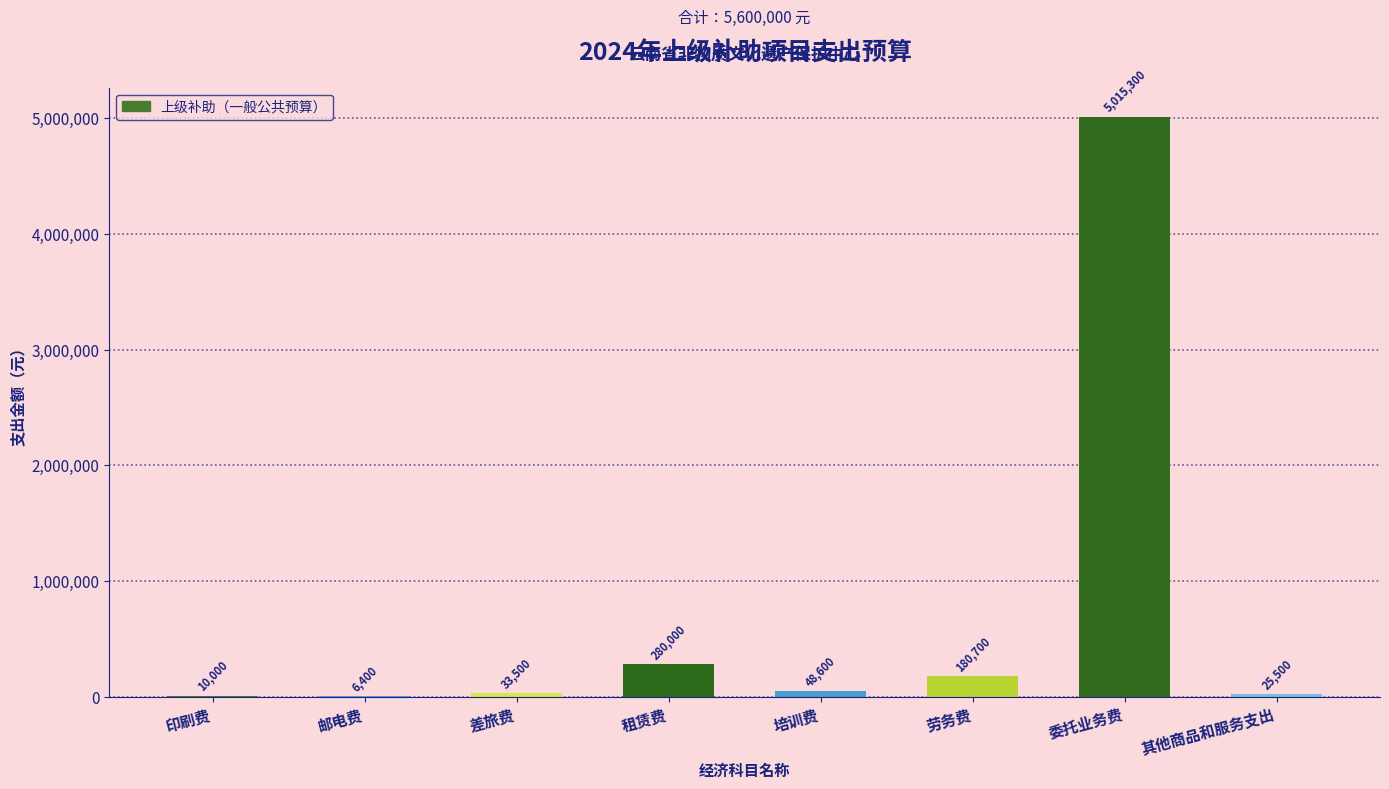

What is the change in value from 邮电费 to 租赁费?

+273600